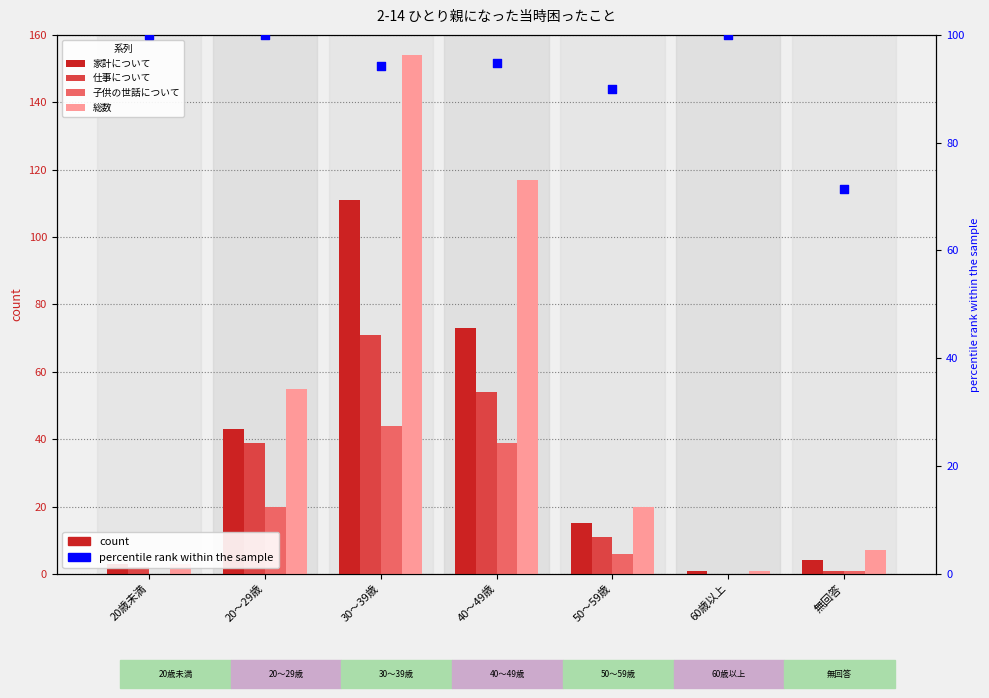

What is the total value across all series at 20～29歳?

157